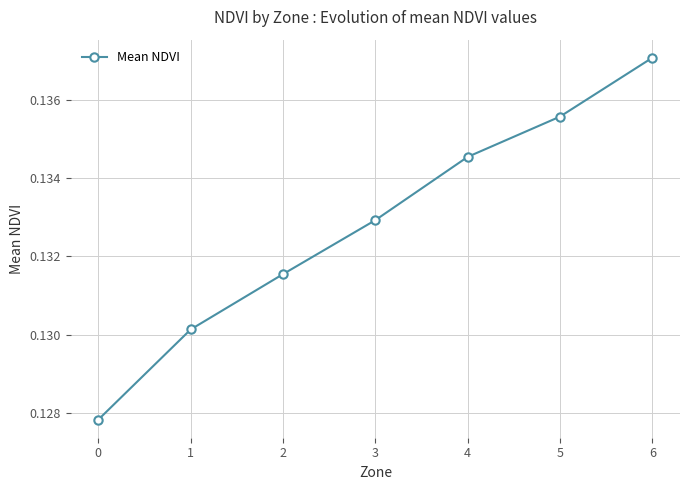

Rank the categories by value from lowest to highest.

0, 1, 2, 3, 4, 5, 6